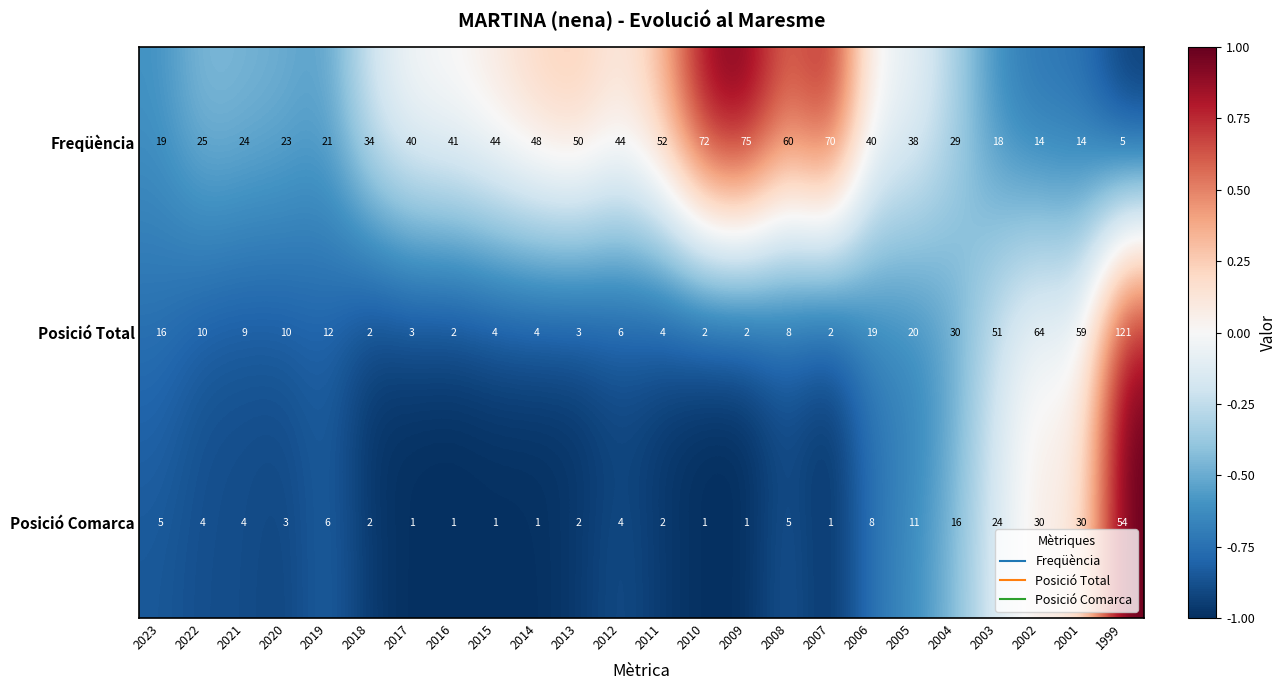

Rank the series by their maximum value, from highest to lowest.

Posició Total, Freqüència, Posició Comarca